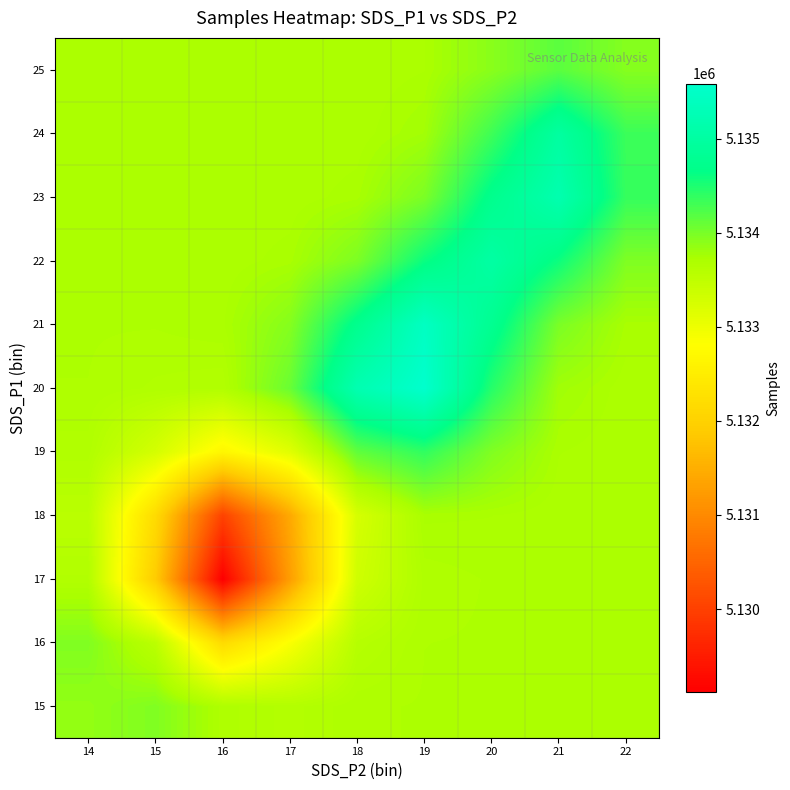

Rank the series by their maximum value, from highest to lowest.

20, 21, 23, 22, 24, 19, 25, 15, 16, 18, 17